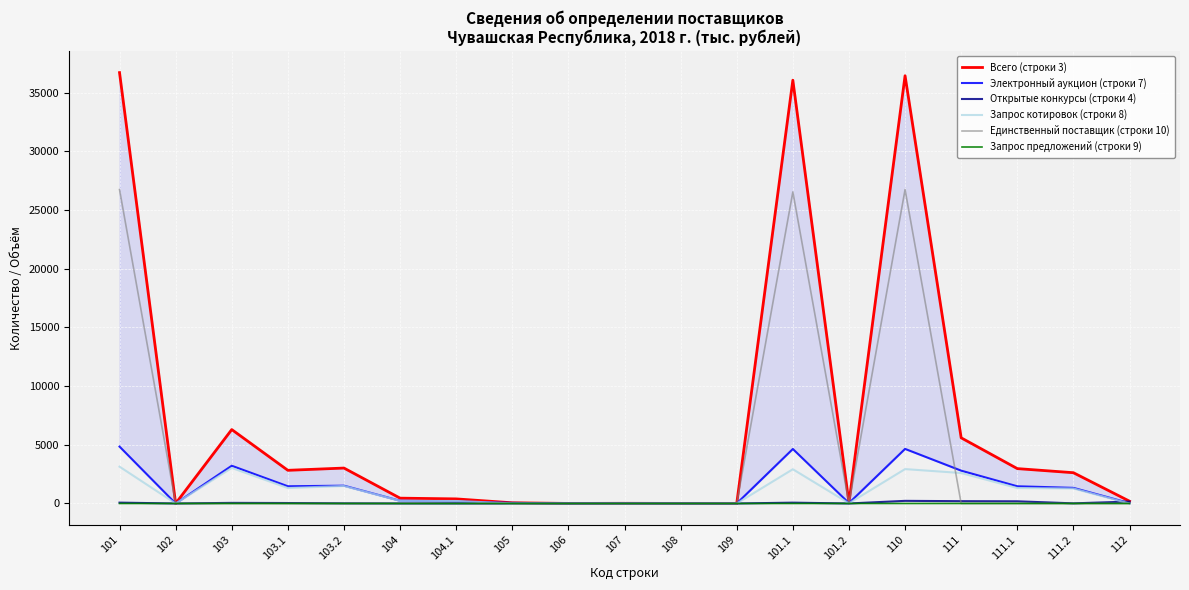

How many positive values does the Электронный аукцион (строки 7) series have?

16